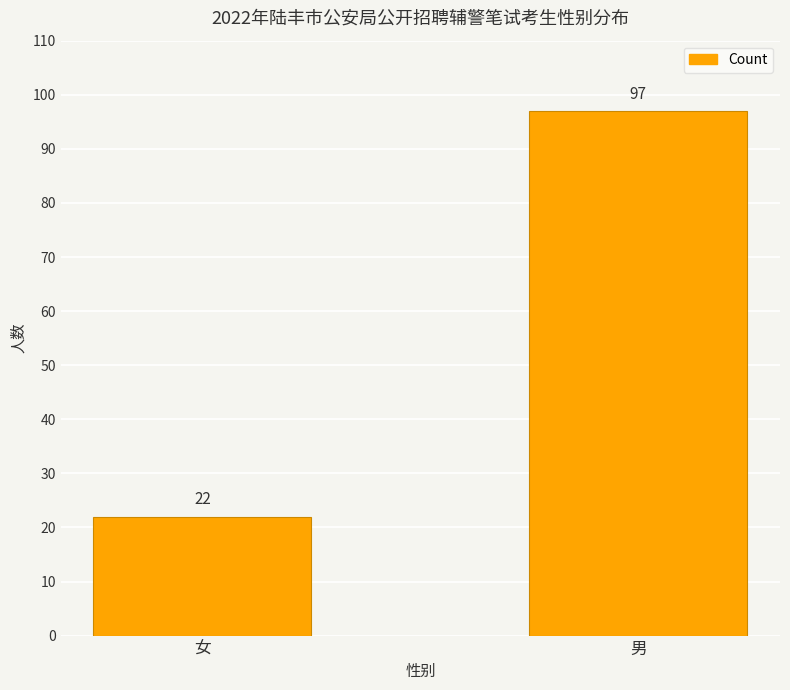

Read the value at 女, to the nearest 5.

20